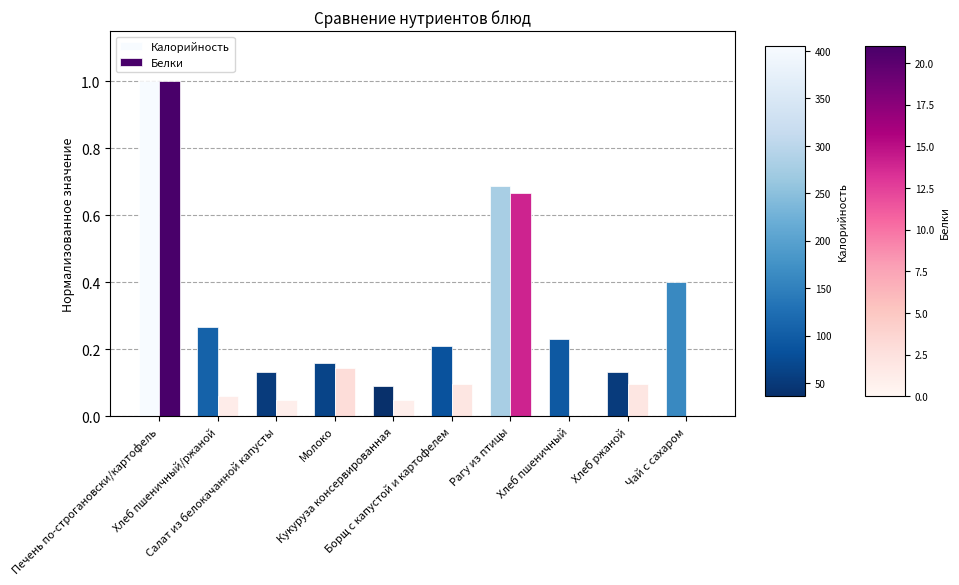

What is the maximum value shown in the chart?

1.0